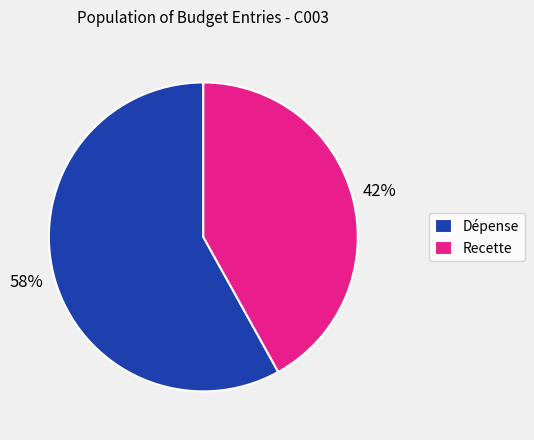

Count the number of slices in the pie.

2